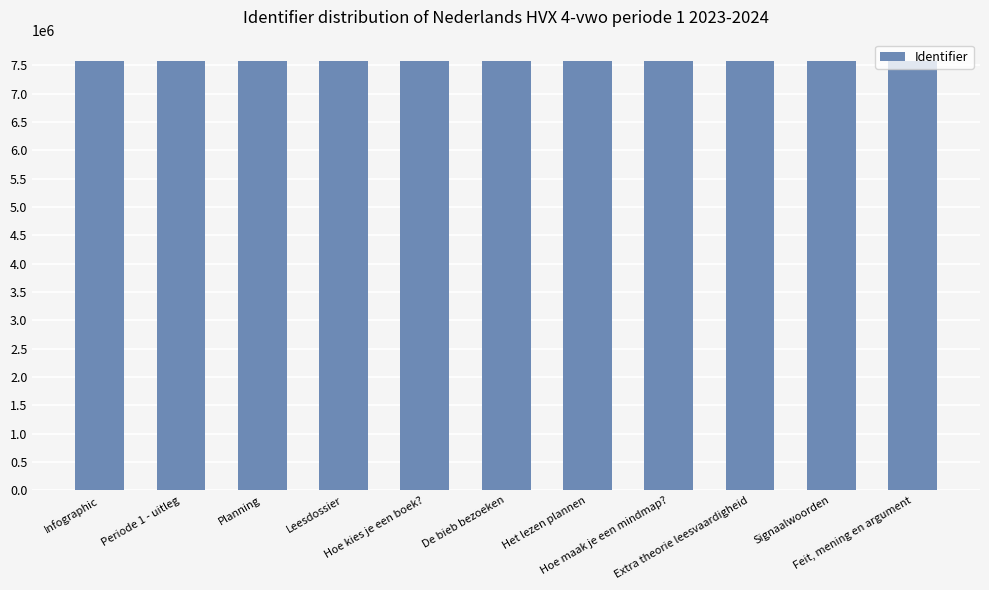

Is it true that the value at Feit, mening en argument is 10918462?

False